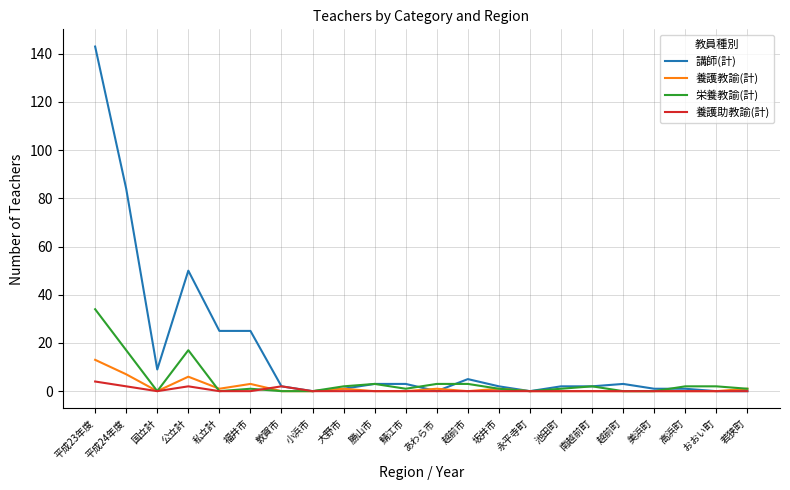

What is the highest value of the 養護教諭(計) series?

13